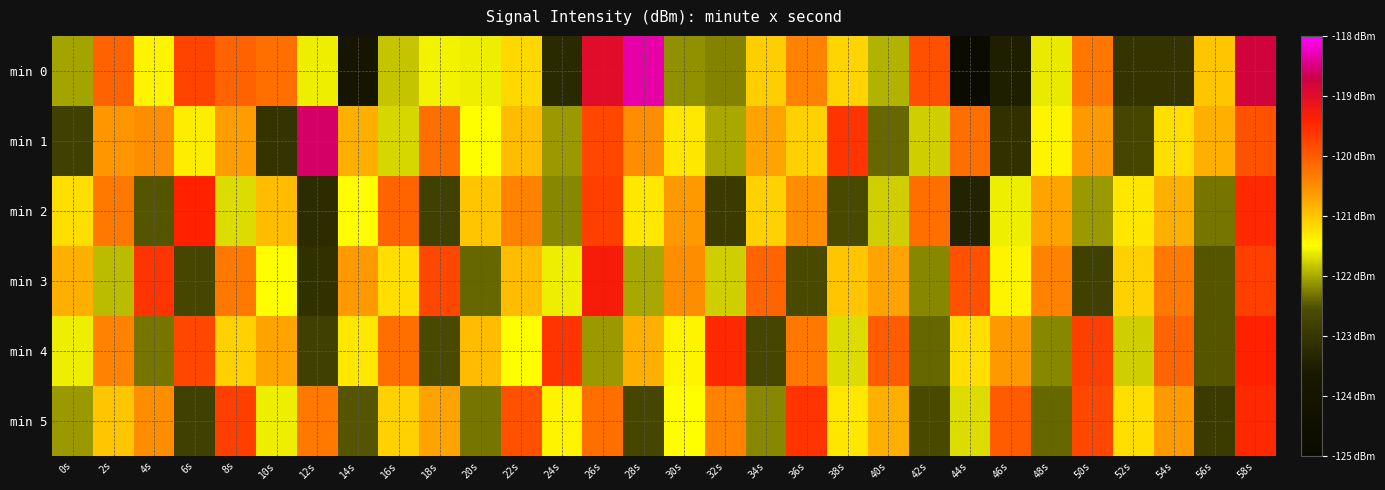

At 10s, list the series in order from largest to smallest.

min 0, min 4, min 2, min 3, min 5, min 1